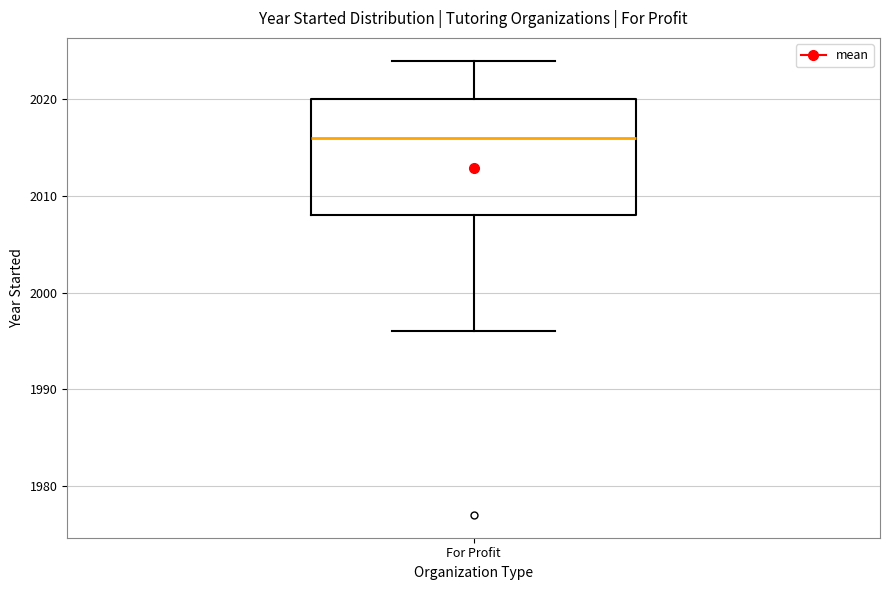

Where does the median line of the box for For Profit sit on the y-axis? The values are not printed on the chart, so give them approximately, as read against the axis.

2016